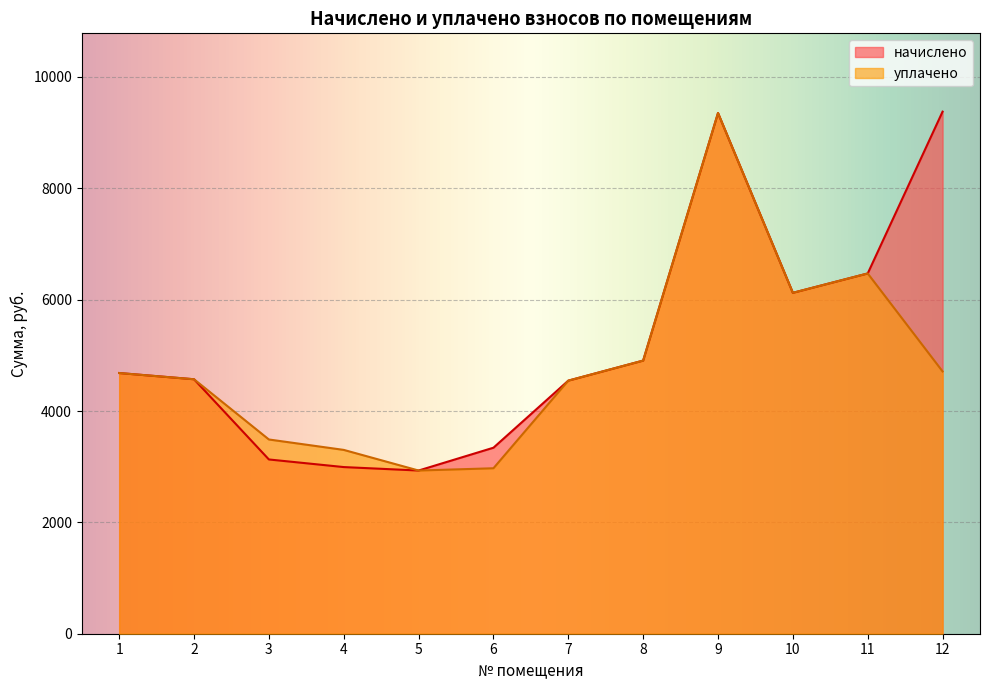

Which series has the largest total across all categories?

начислено